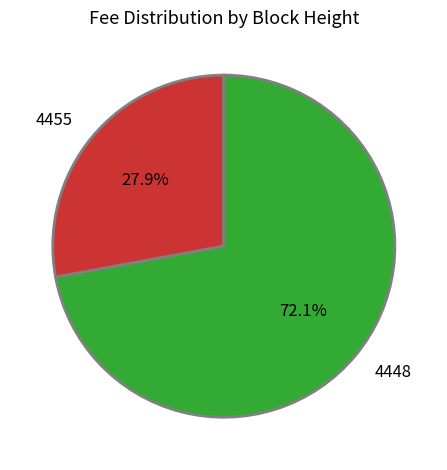

Does 4455 account for over 50% of the chart?

No